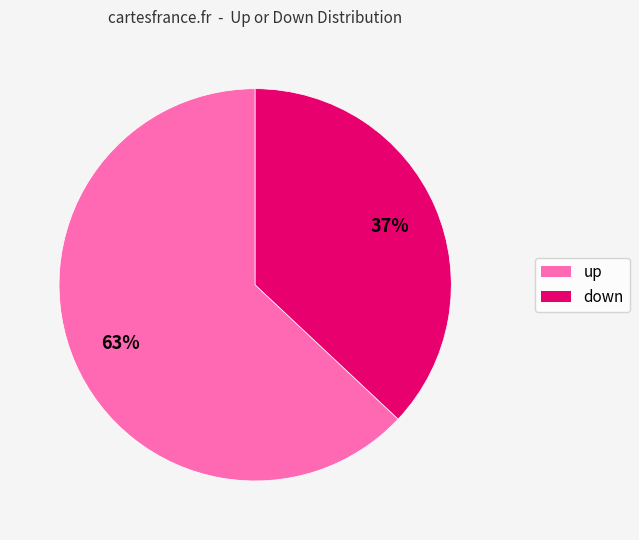

How many slices are in this pie chart?

2